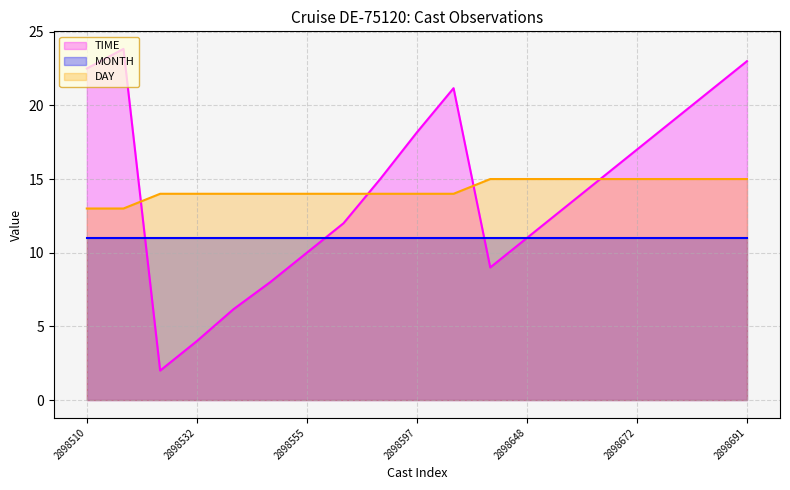

At which category does TIME reach its first local valley?

2898529